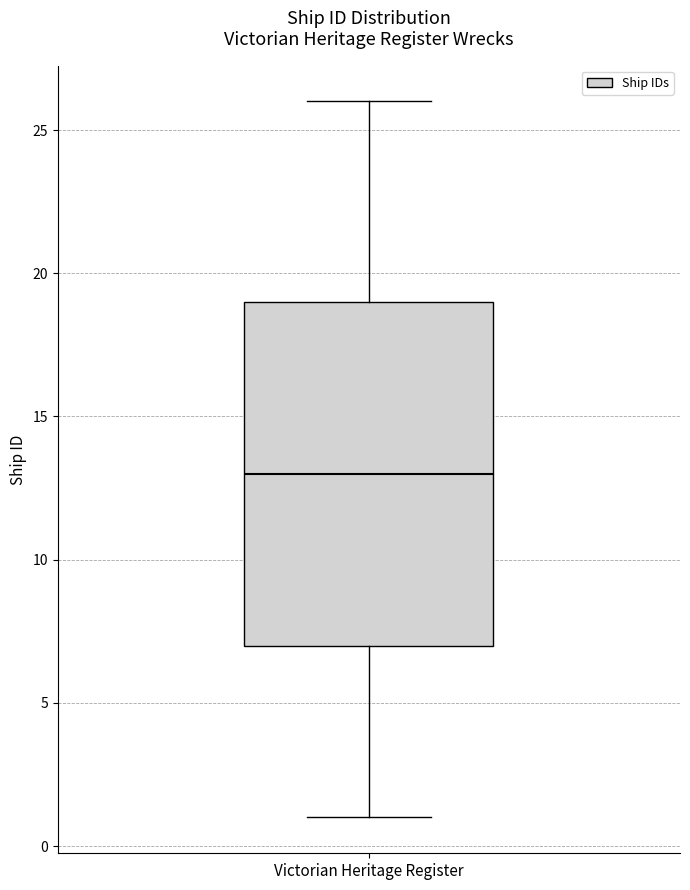

Read this box plot against the y-axis: the position of the median line, the range covered by the box, and the ends of both whiskers. The values are not printed on the chart, so give them approximately, as read against the axis.

median 13, box 7 to 19, whiskers 1 to 26